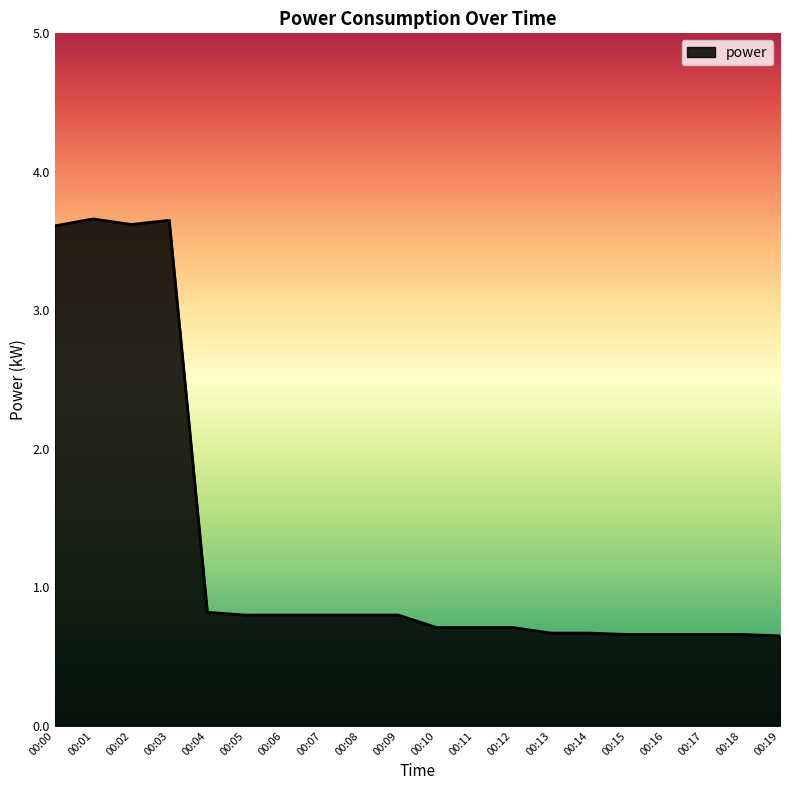

Between 00:00 and 00:11, which is larger?

00:00